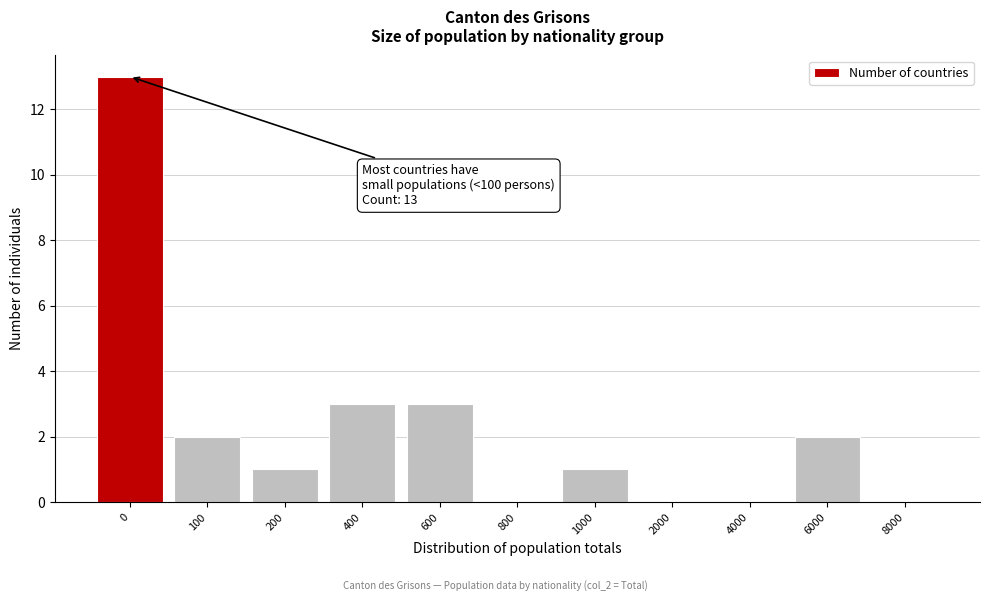

Reading left to right, extract all data points from this chart.

0=13	100=2	200=1	400=3	600=3	800=0	1000=1	2000=0	4000=0	6000=2	8000=0